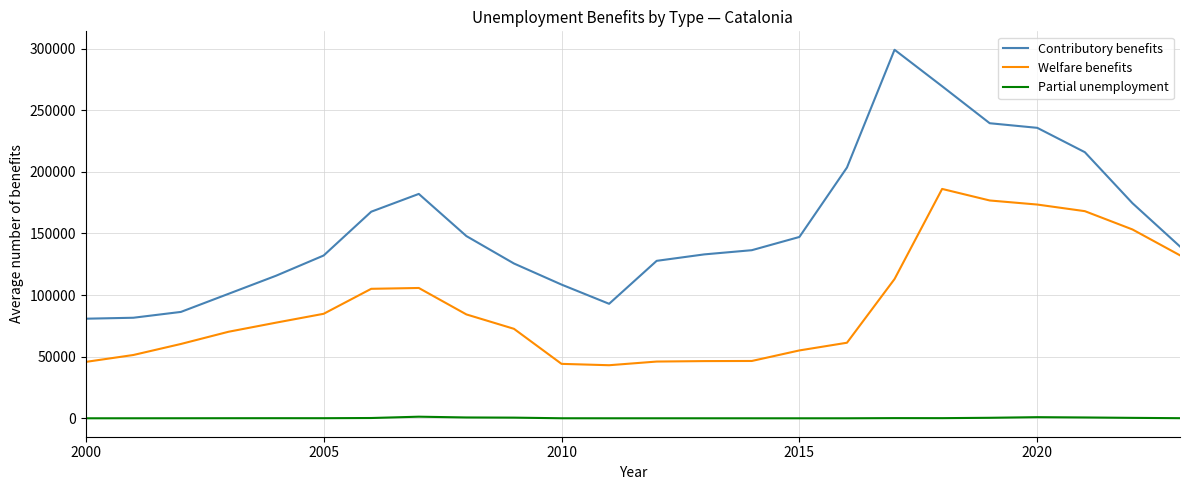

True or false: Welfare benefits and Partial unemployment cross at least once.

False